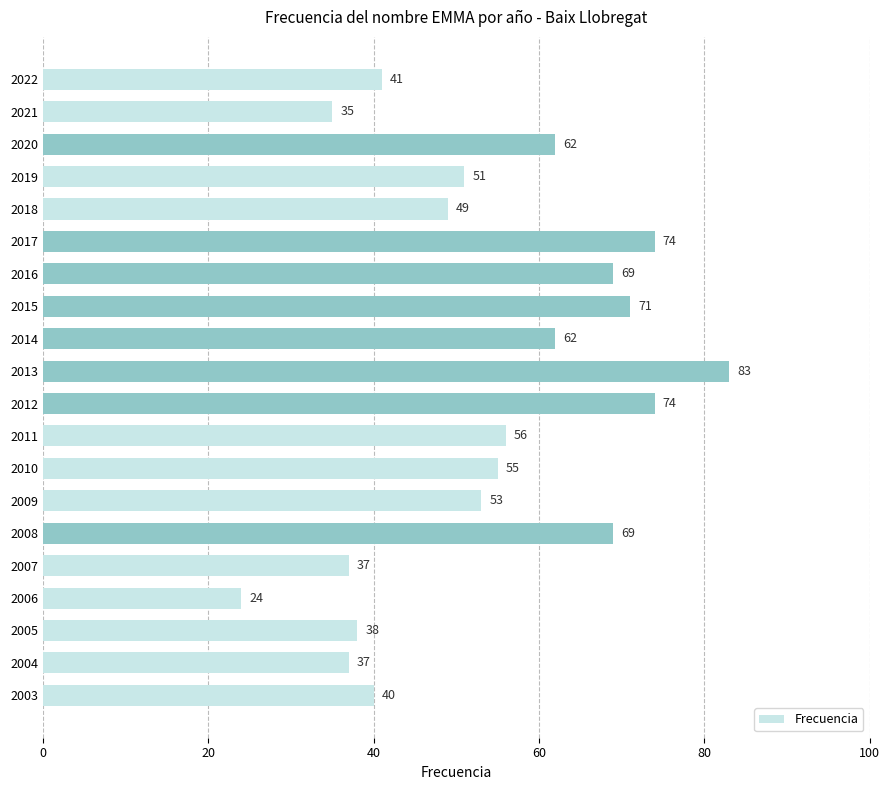

The value at 2014 is 22. True or false?

False